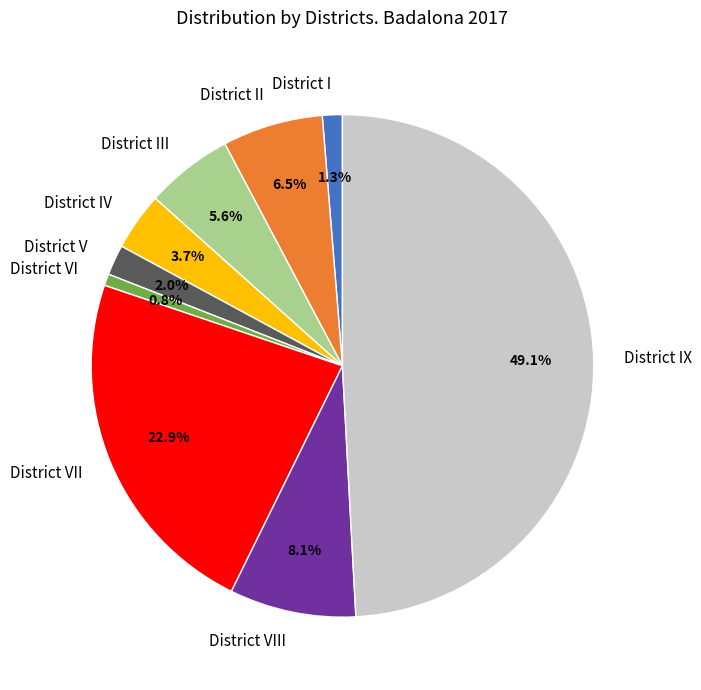

To the nearest percent, what is the difference between the District IX and District IV slice percentages?

45%